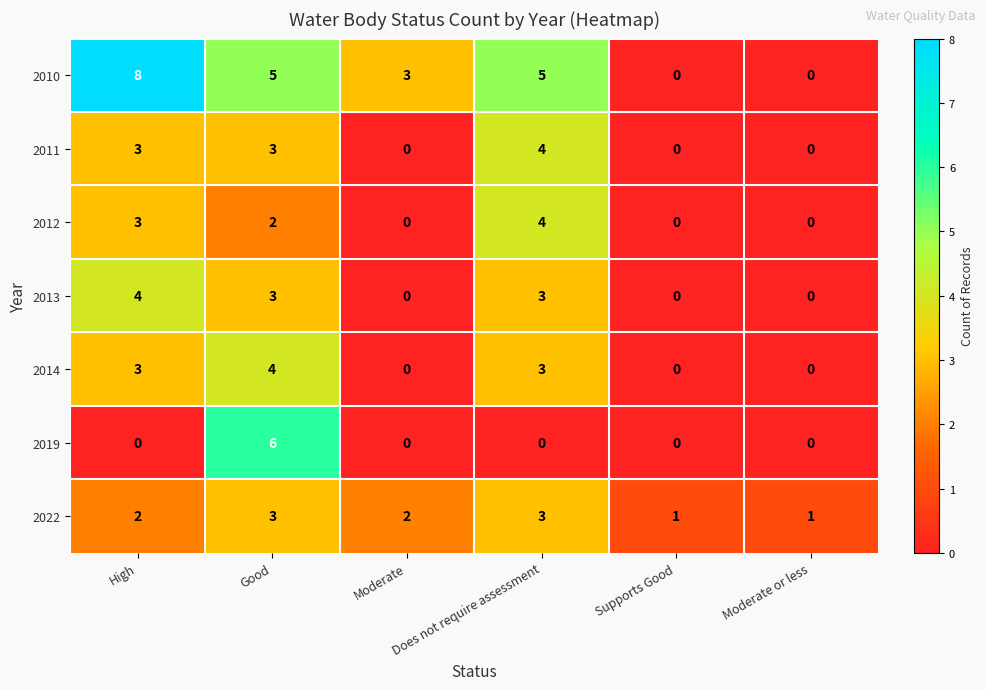

Which series has the widest spread of values?

2010